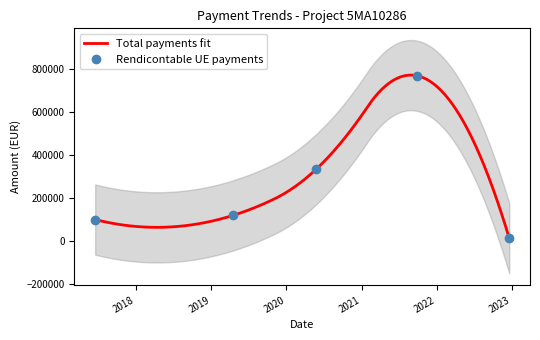

The chart shows a value of 118865.5 at 18/04/2019. True or false?

True